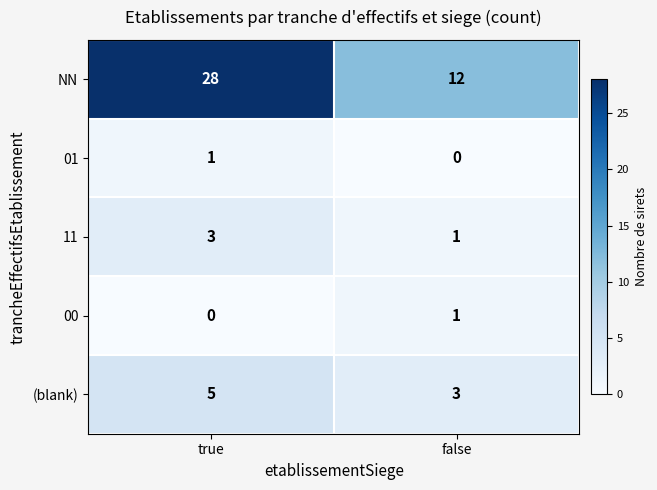

Between true and false, which series saw the biggest shift?

NN